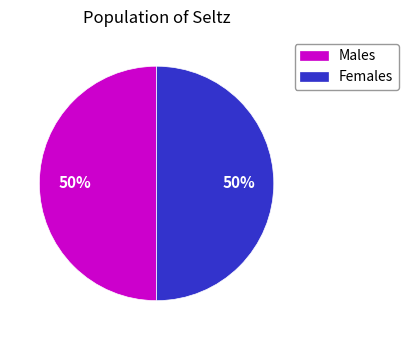

Approximately how many times larger is the value at Females compared to Males?

1.0